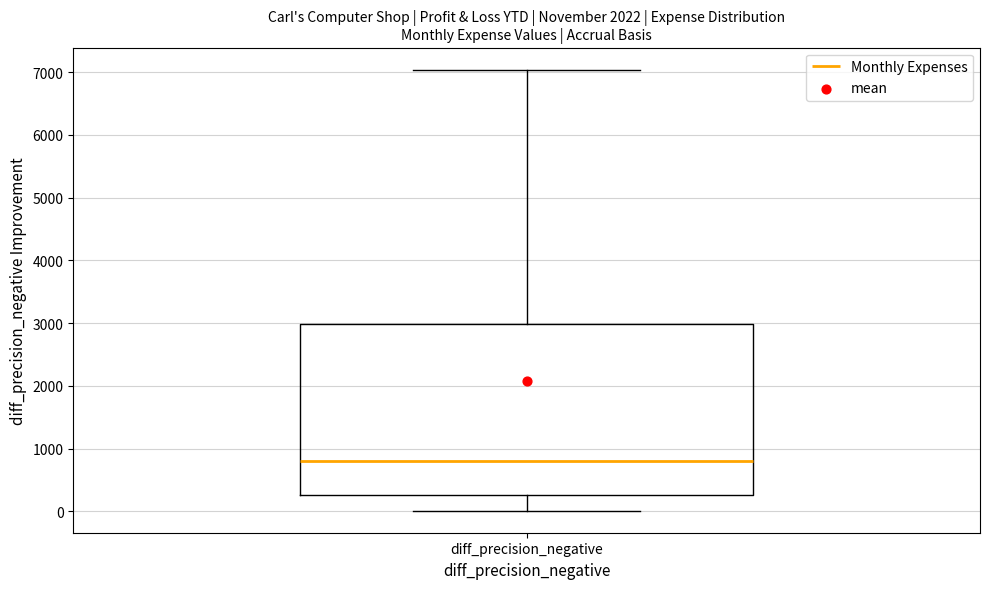

Transcribe this box plot: give where the median line is, the range the box spans, and where the two whiskers end, as read against the y-axis. The values are not printed on the chart, so give them approximately, as read against the axis.

median 800, box 300 to 3000, whiskers 0 to 7000